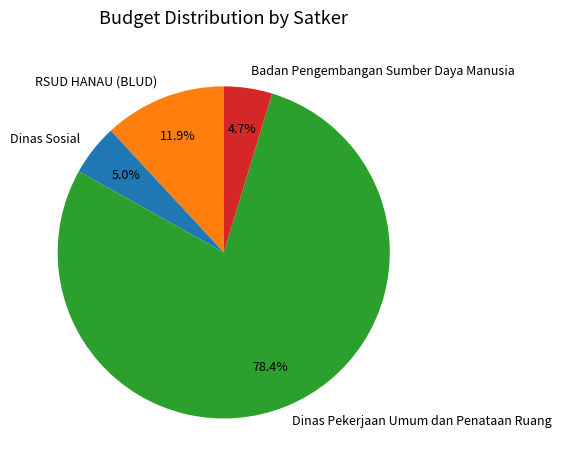

Which category accounts for the majority?

Dinas Pekerjaan Umum dan Penataan Ruang